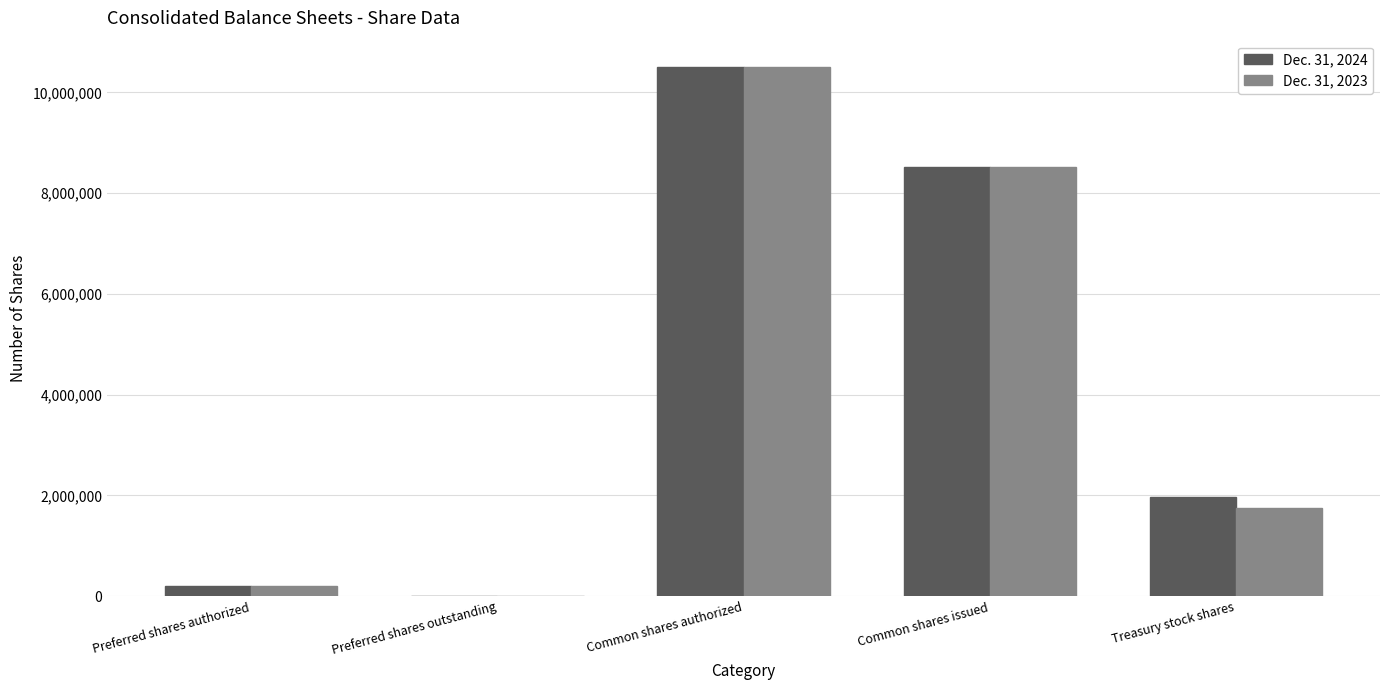

What is the difference between the Dec. 31, 2023 values at Preferred shares outstanding and Common shares authorized?

10500000